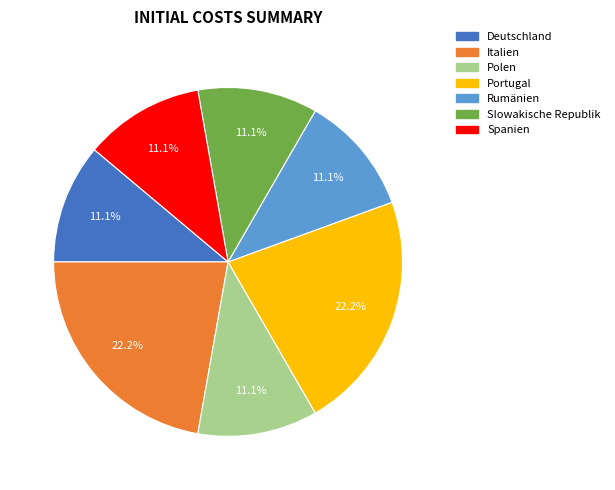

Is there a majority slice in this chart?

No